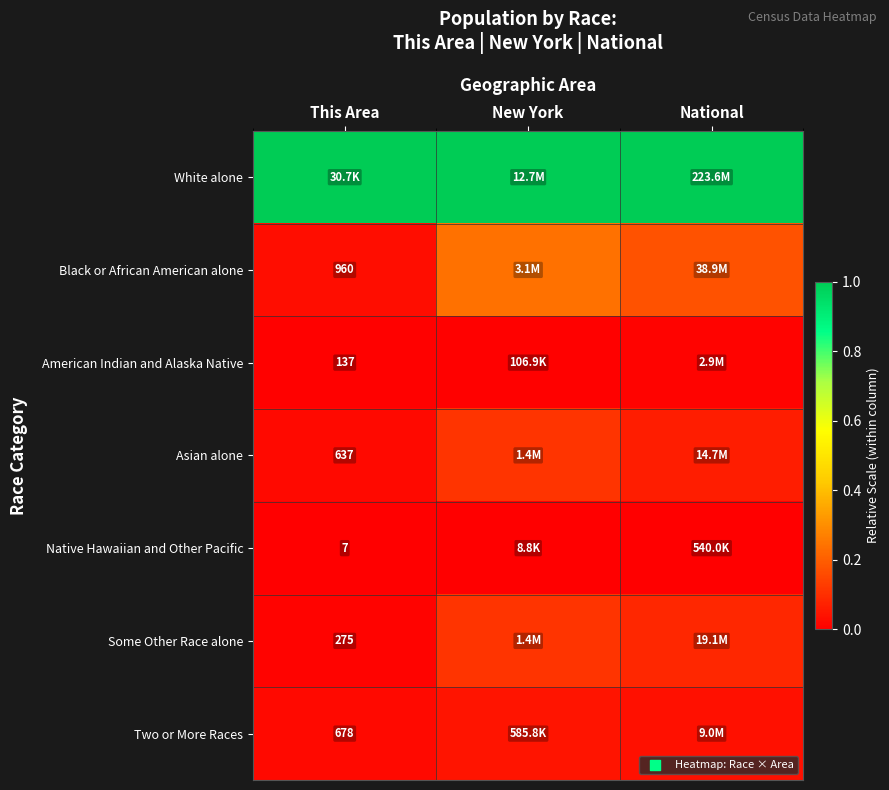

Is the value of Black or African American alone at This Area greater than the value of Two or More Races at This Area?

Yes